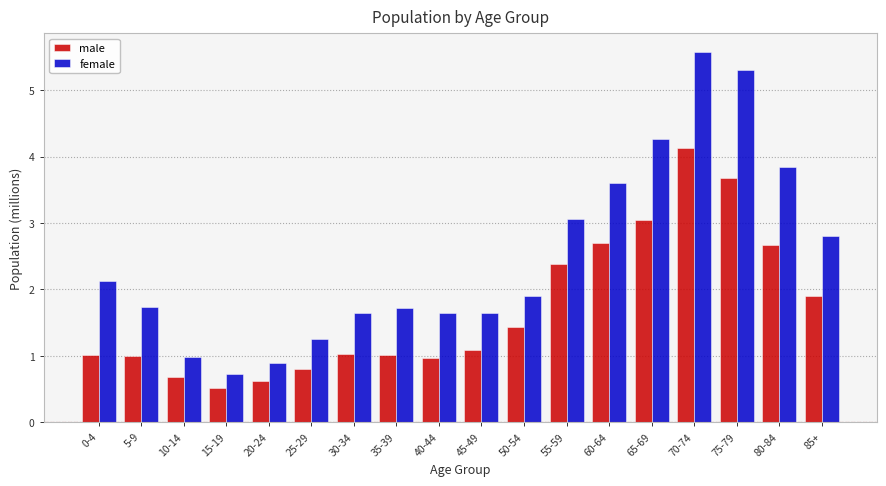

Which series has the largest total across all categories?

female